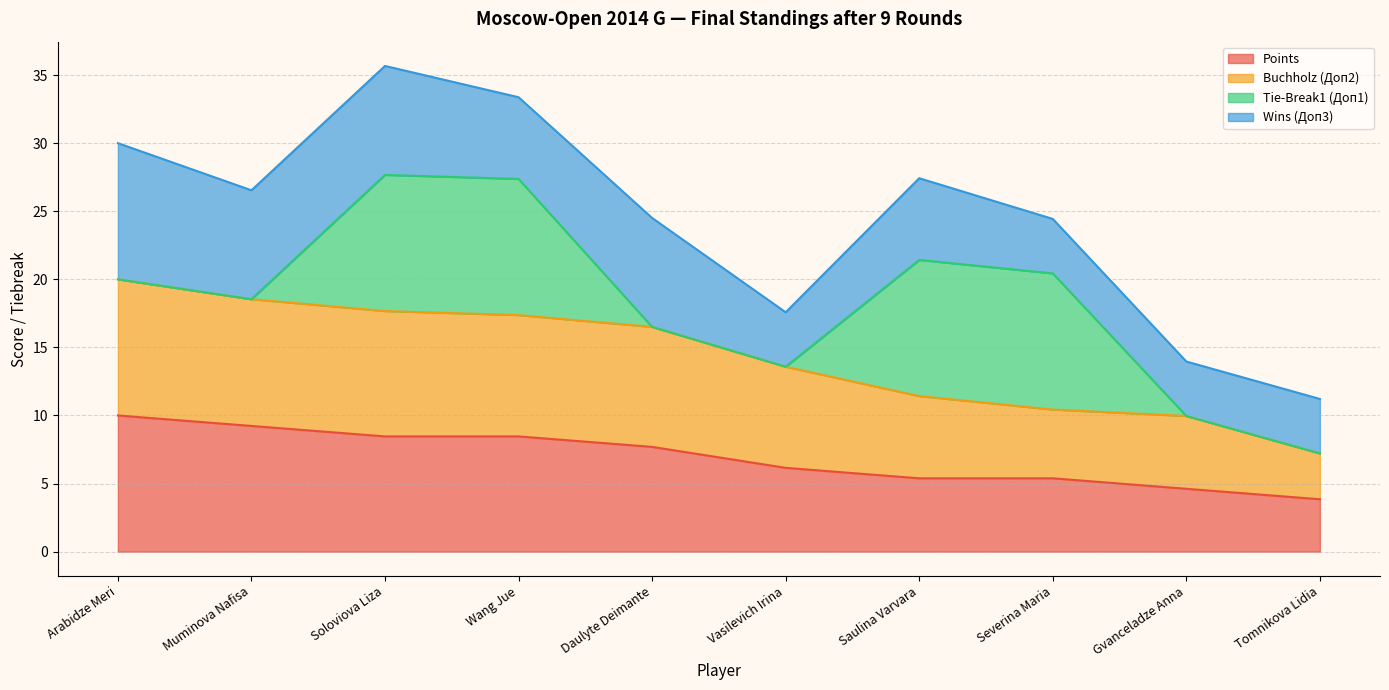

Where does the Points series first go above 7?

Arabidze Meri